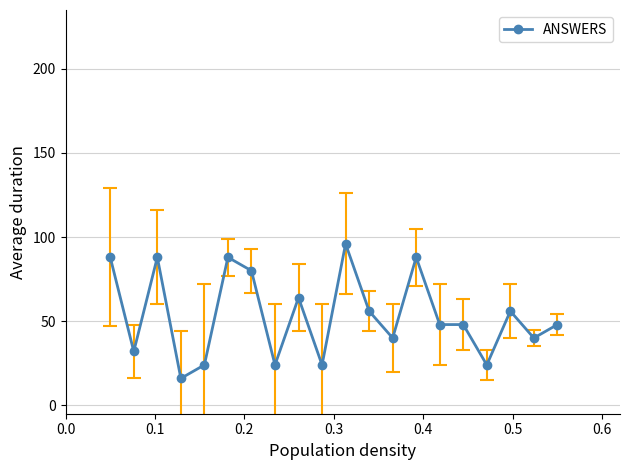

What is the sum of all values?

1072